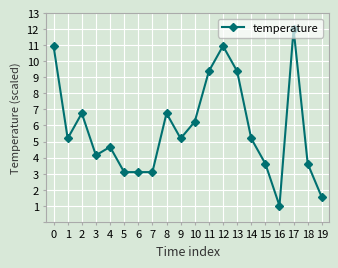

Where is the data nearest to the value 6?

10